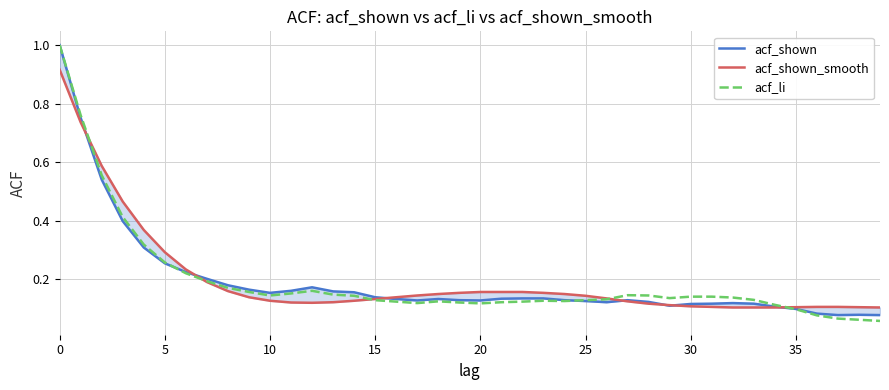

What is the lowest value of the acf_shown_smooth series?

0.1